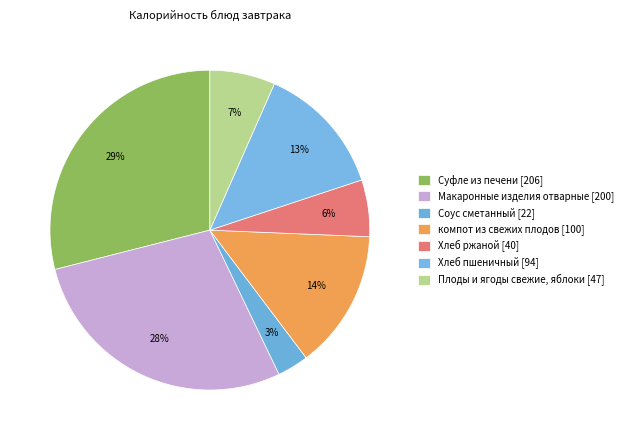

How many slices are in this pie chart?

7